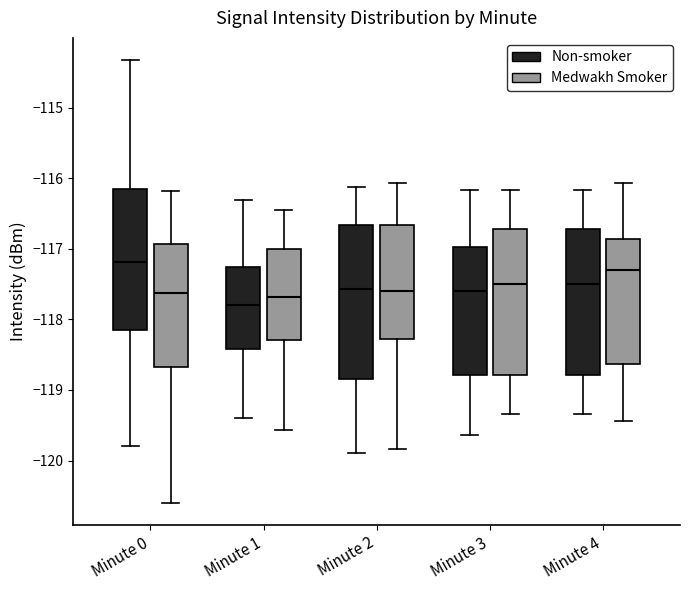

Reading left to right, transcribe this box plot: for each box, give where its median line is, the range the box spans, and where its two whiskers end, as read against the y-axis. The values are not printed on the chart, so give them approximately, as read against the axis.

Minute 0 (Non-smoker): median -117.2, box -118.2 to -116.1, whiskers -119.8 to -114.3
Minute 0 (Medwakh Smoker): median -117.6, box -118.7 to -116.9, whiskers -120.6 to -116.2
Minute 1 (Non-smoker): median -117.8, box -118.4 to -117.3, whiskers -119.4 to -116.3
Minute 1 (Medwakh Smoker): median -117.7, box -118.3 to -117.0, whiskers -119.6 to -116.5
Minute 2 (Non-smoker): median -117.6, box -118.8 to -116.7, whiskers -119.9 to -116.1
Minute 2 (Medwakh Smoker): median -117.6, box -118.3 to -116.7, whiskers -119.8 to -116.1
Minute 3 (Non-smoker): median -117.6, box -118.8 to -117.0, whiskers -119.6 to -116.2
Minute 3 (Medwakh Smoker): median -117.5, box -118.8 to -116.7, whiskers -119.3 to -116.2
Minute 4 (Non-smoker): median -117.5, box -118.8 to -116.7, whiskers -119.3 to -116.2
Minute 4 (Medwakh Smoker): median -117.3, box -118.6 to -116.9, whiskers -119.4 to -116.1